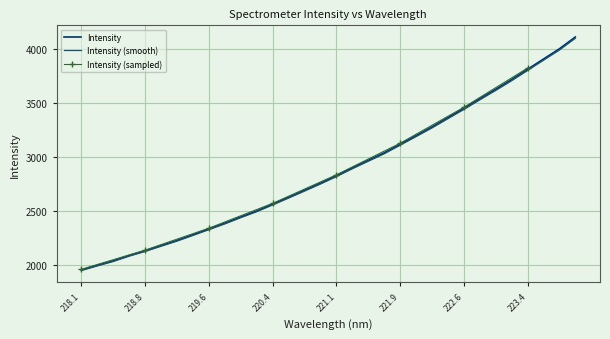

True or false: Intensity has a value of 2828.6 at 221.1.

True